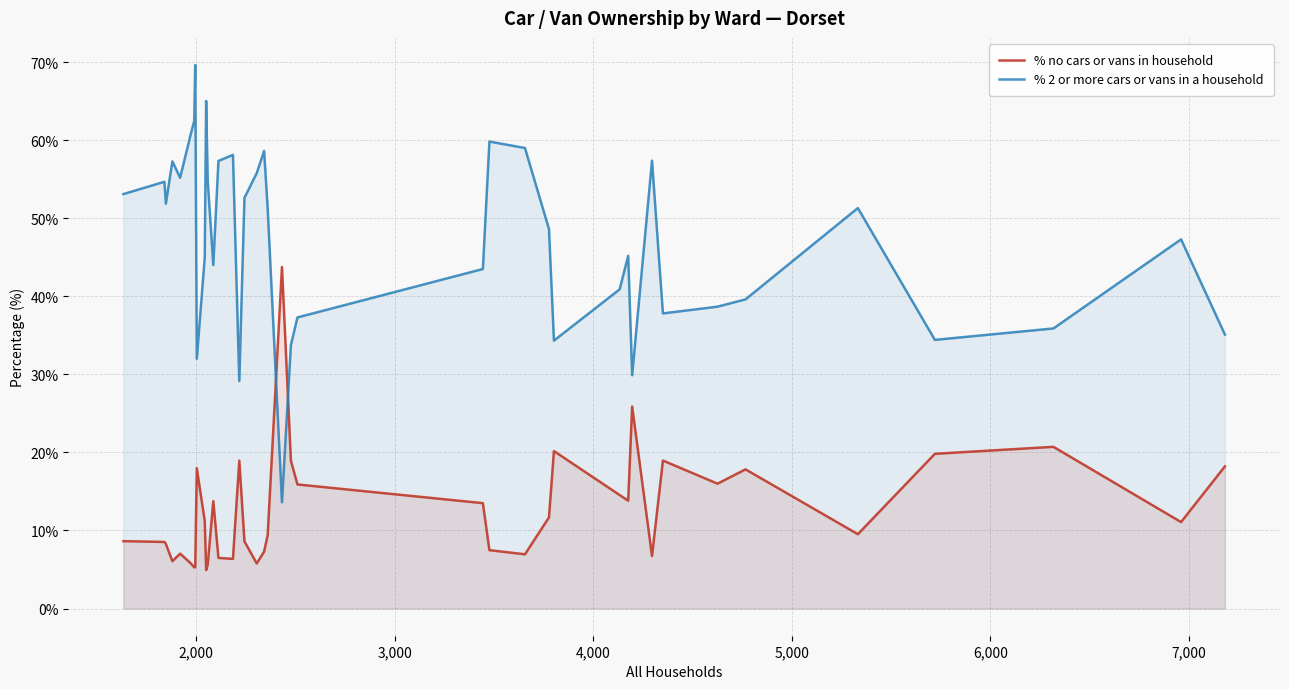

How many lines are shown in the chart?

2